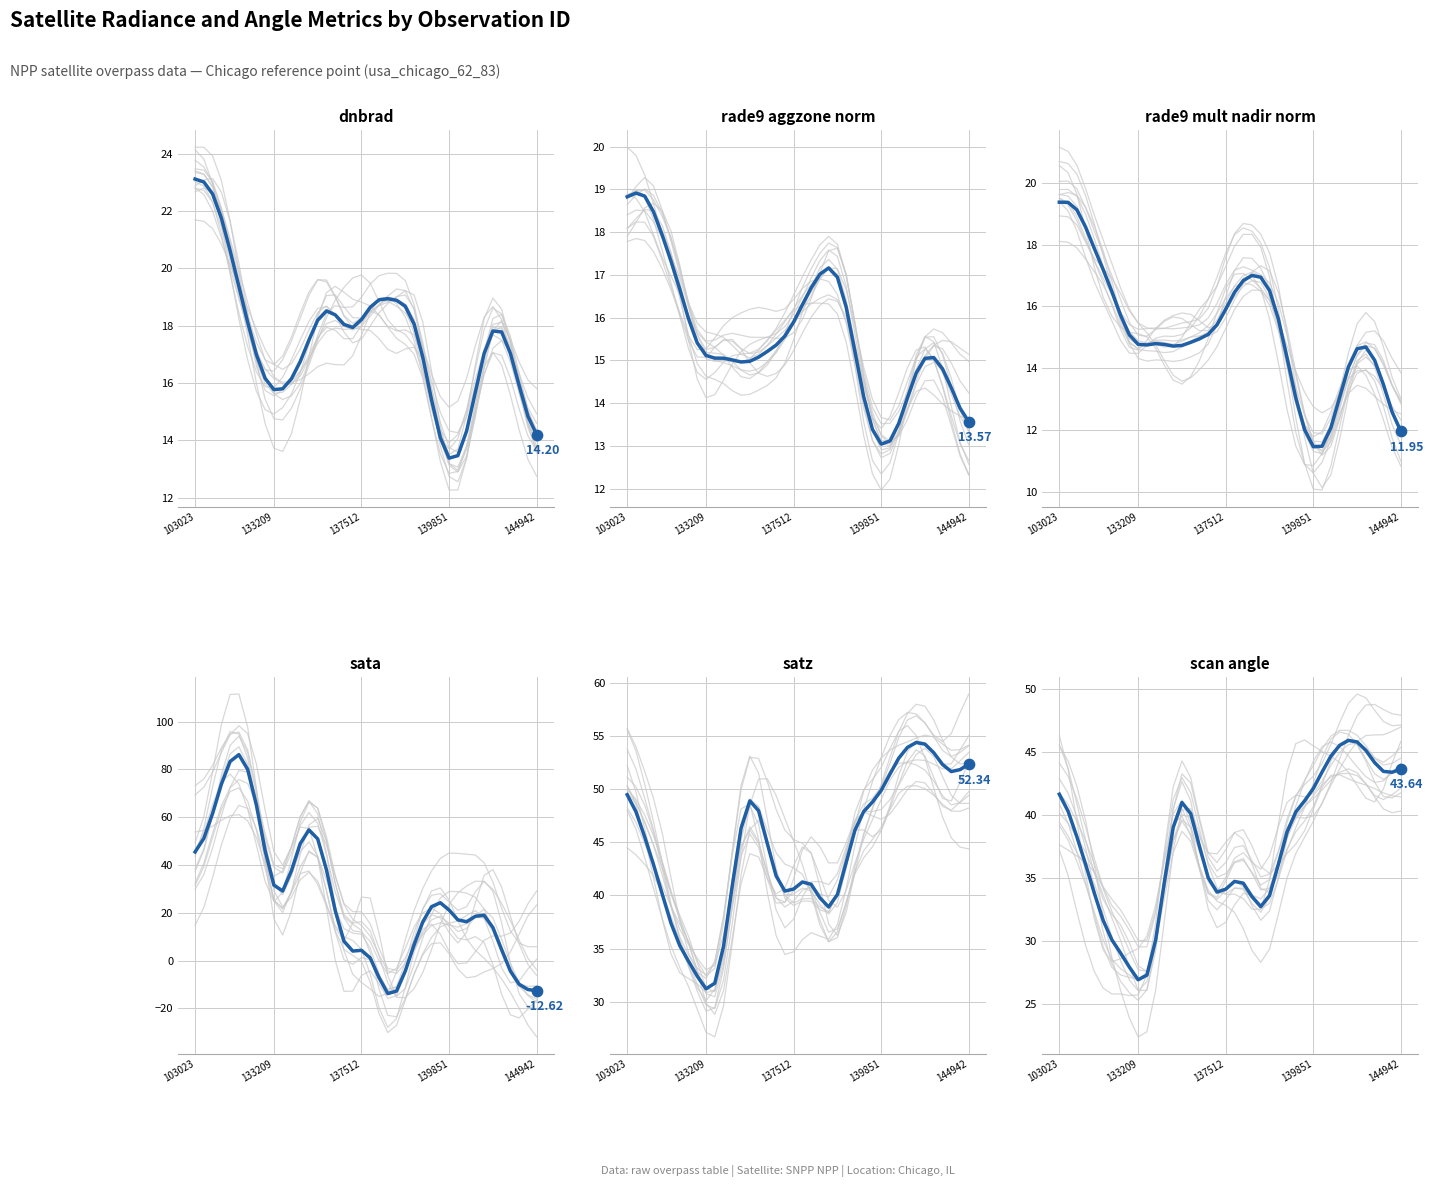

What is the total value across all series at 31?

153.7